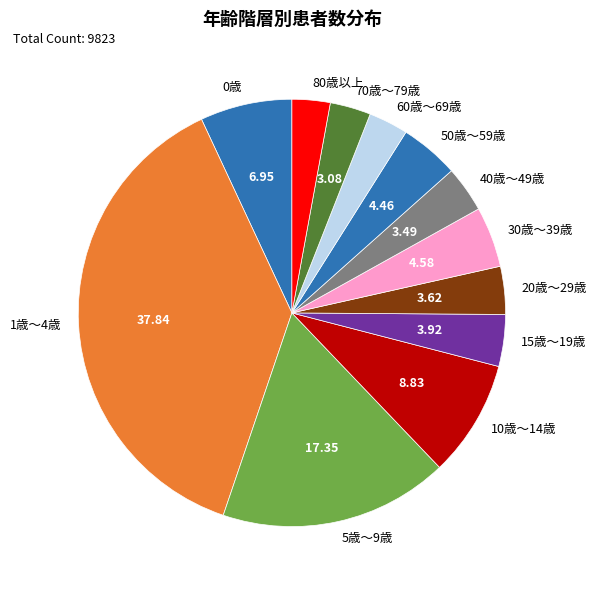

Is there any slice that represents more than half of the pie?

No